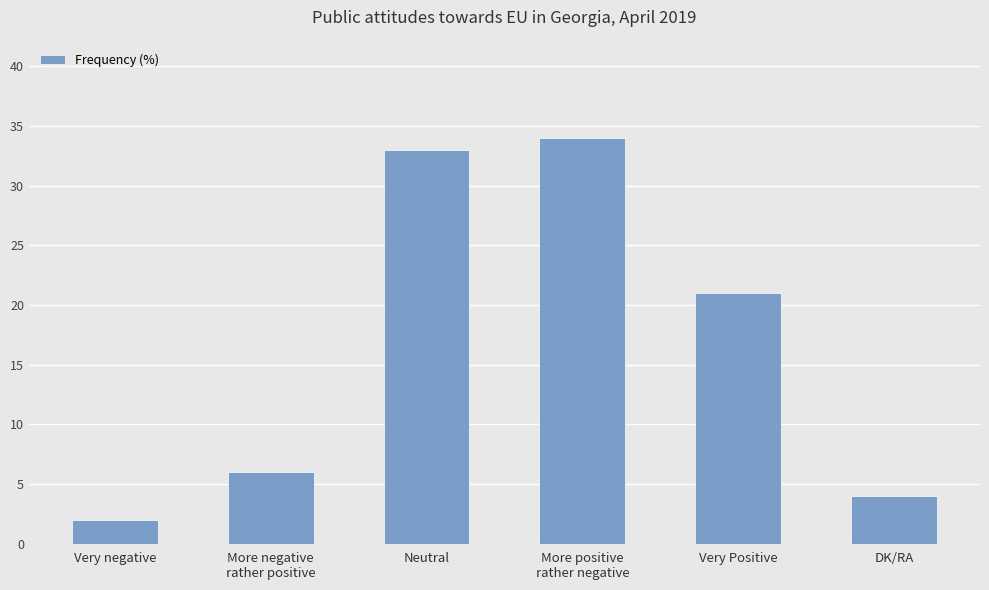

Is it true that the value at DK/RA is 2?

False